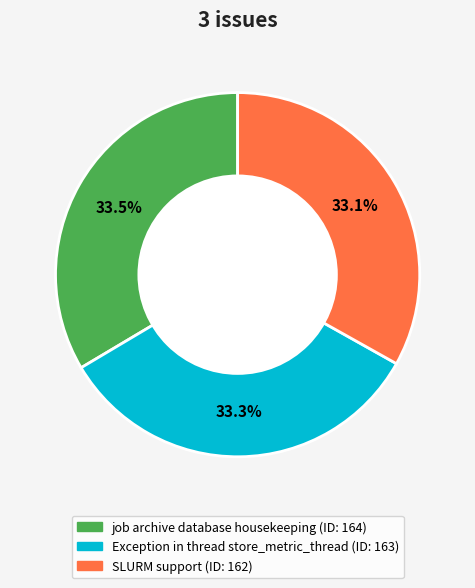

What portion of the pie excludes SLURM support?

66.9%